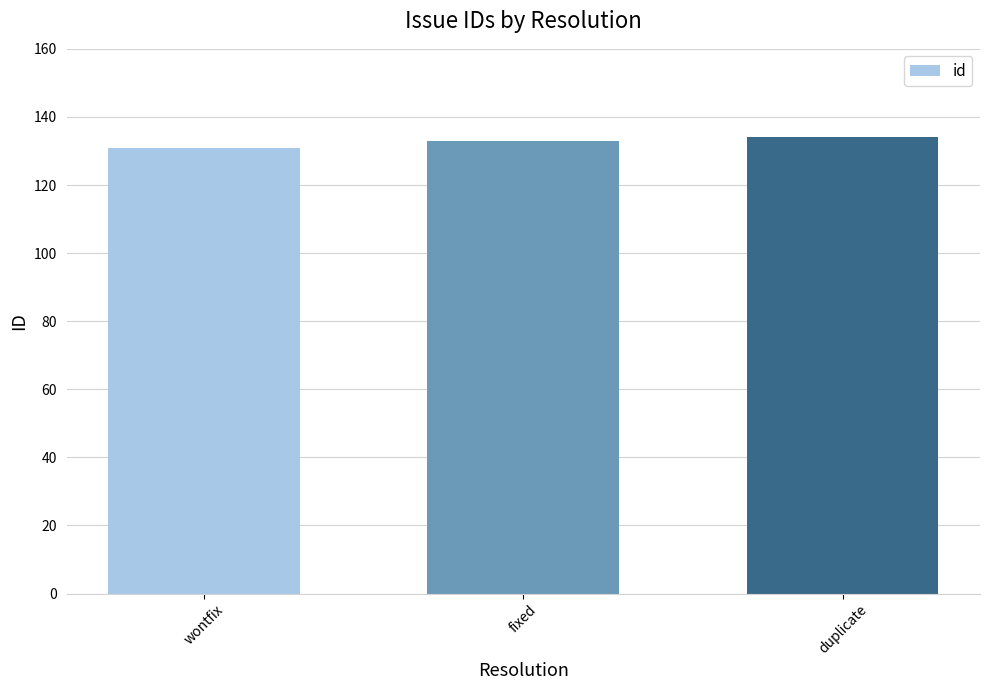

What is the difference between the values at duplicate and wontfix?

3